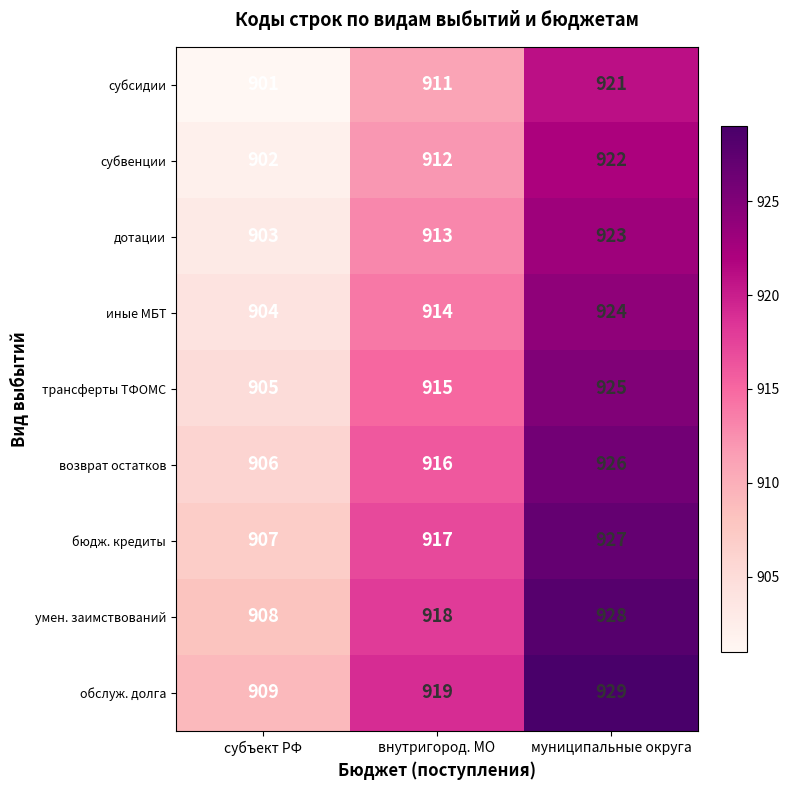

What is the spread (max minus min) of values at внутригород. МО?

8